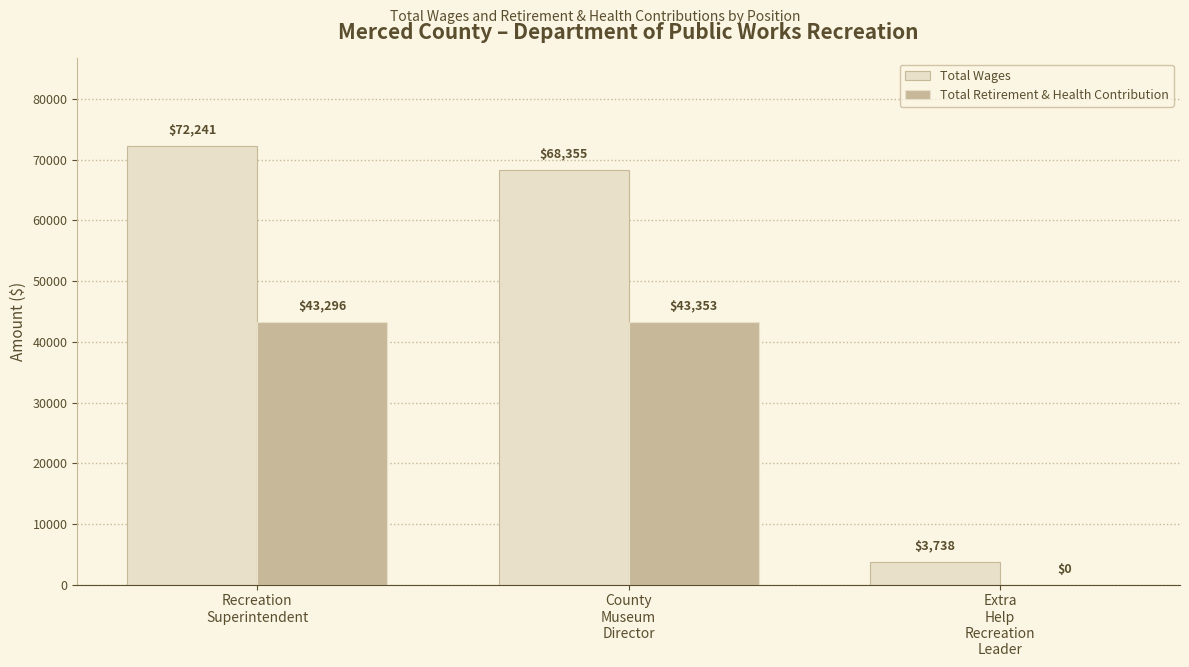

Are the bars horizontal?

No